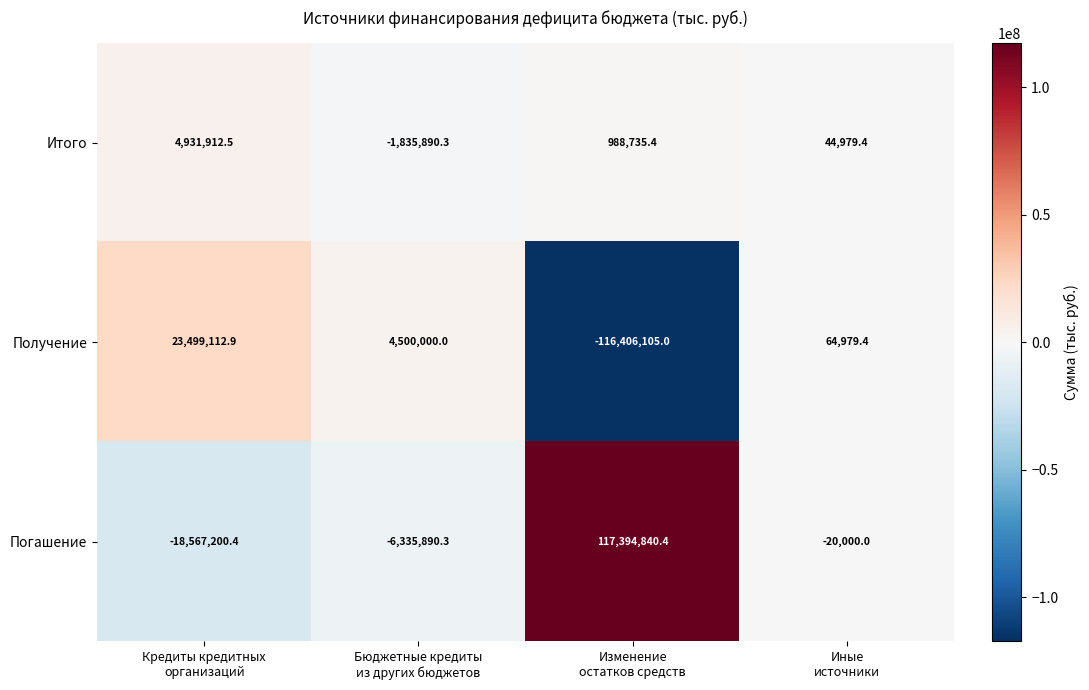

How many values in Получение are above zero?

3